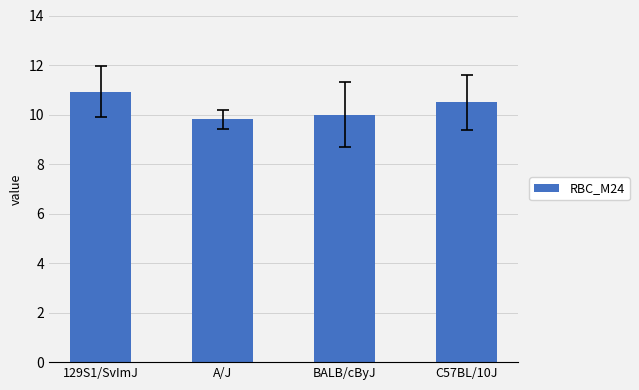

What is the value of the 4th bar from the left?

10.5